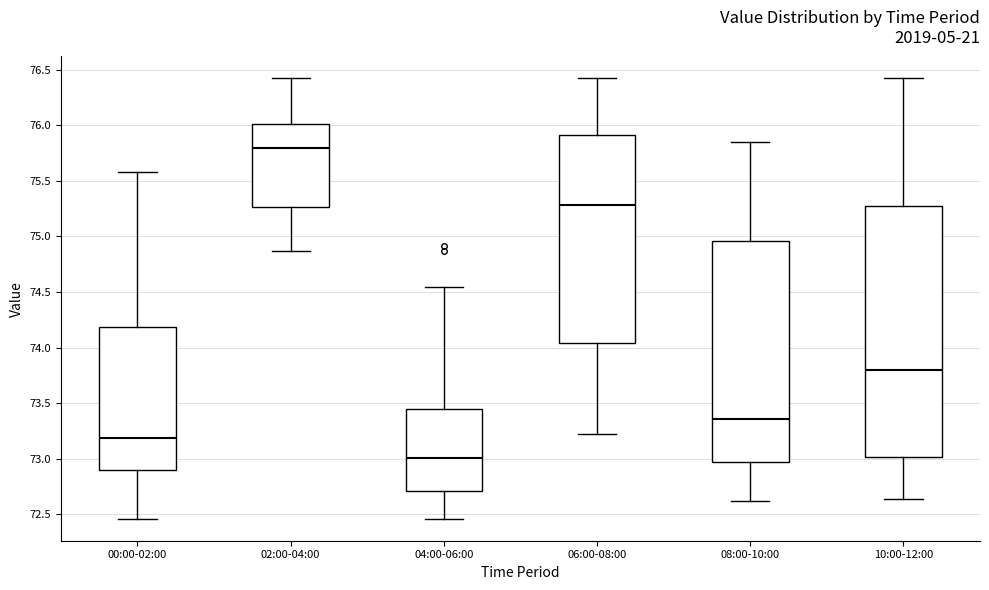

Which box has the highest median line?

02:00-04:00